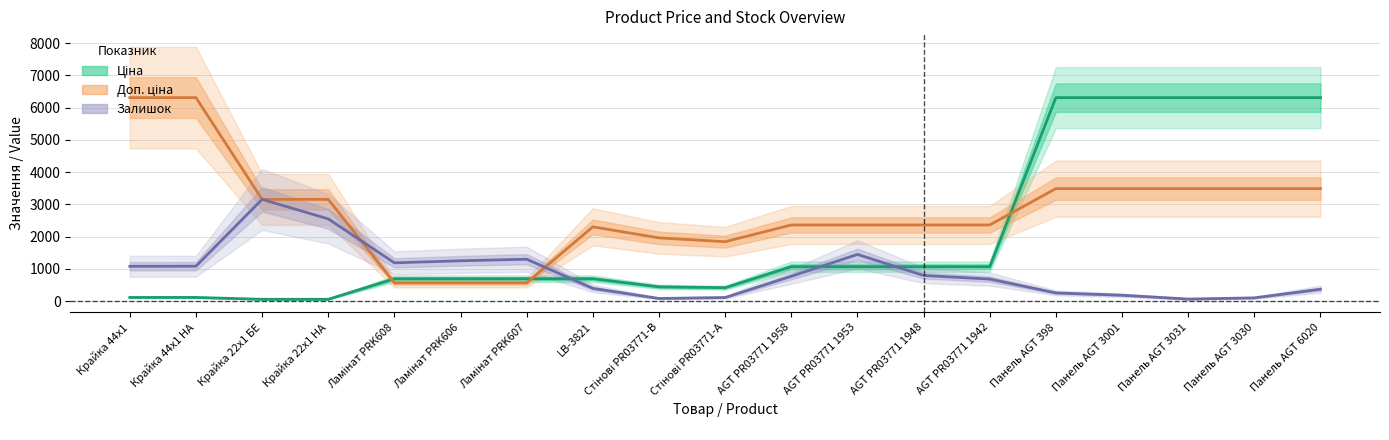

How many times do Доп. ціна and Ціна cross each other?

3